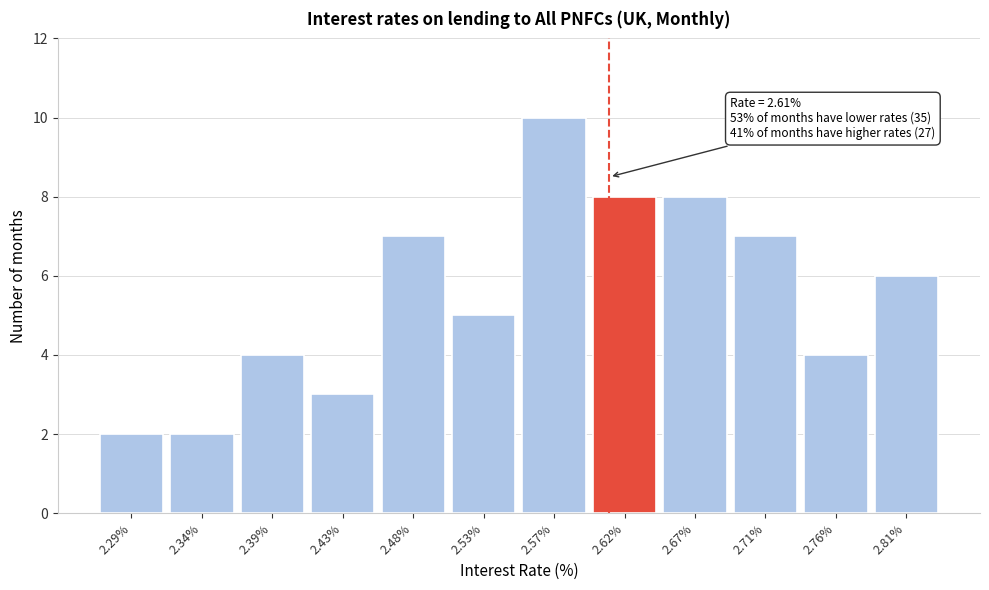

Over which range of the x-axis is the bar tallest?

2.550 to 2.595